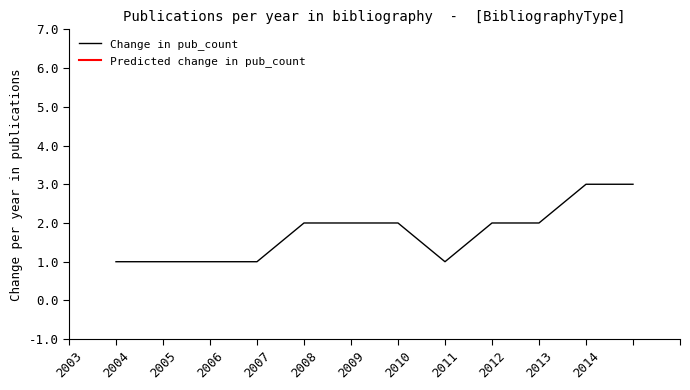

What is the ratio of the value at 15 to the value at 12?

1.0